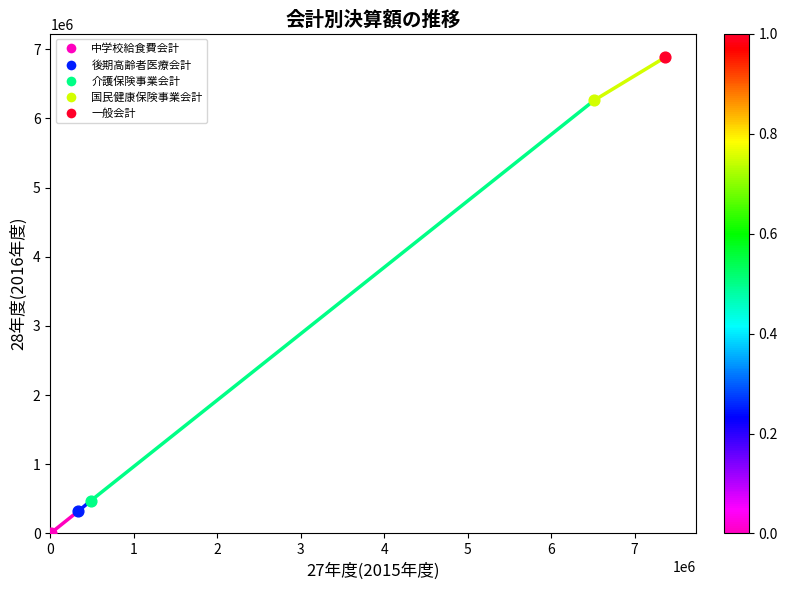

What are all the series names shown in the legend?

中学校給食費会計, 後期高齢者医療会計, 介護保険事業会計, 国民健康保険事業会計, 一般会計